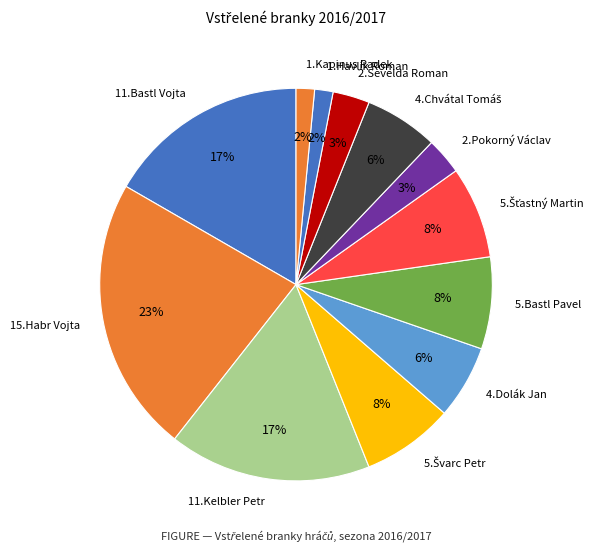

How many segments does this pie chart have?

12